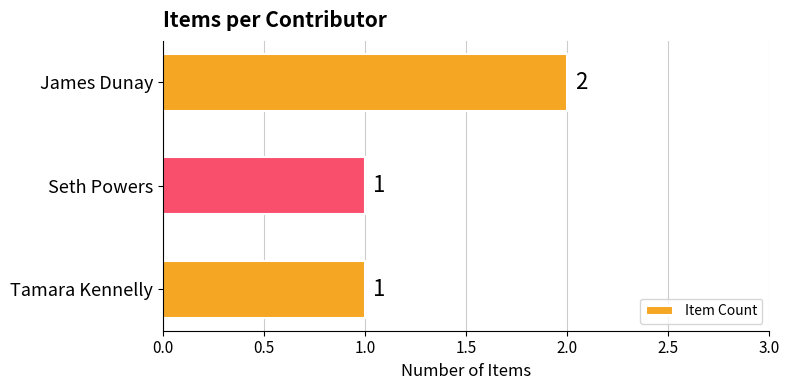

At which category does the chart reach its peak across all series?

James Dunay